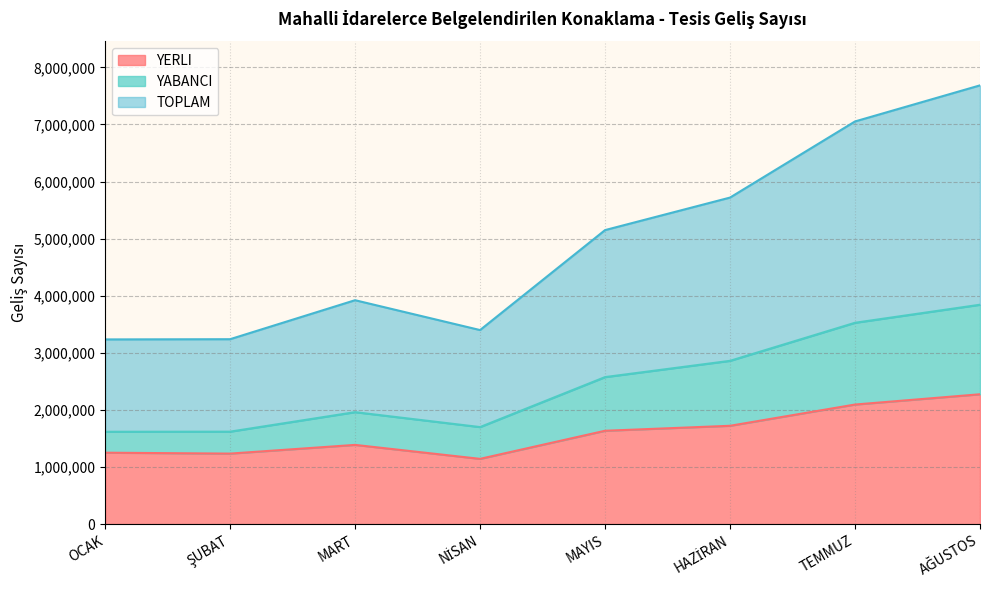

What is the difference between the highest and lowest values at TEMMUZ?

4958937